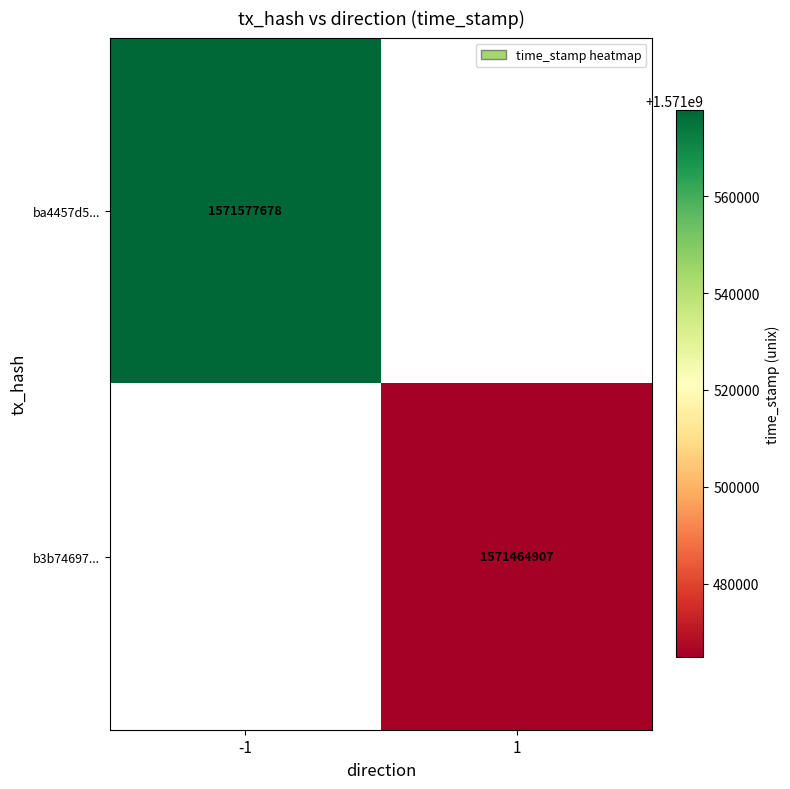

The ba4457d5... series shows 710700551.7 at -1. True or false?

False